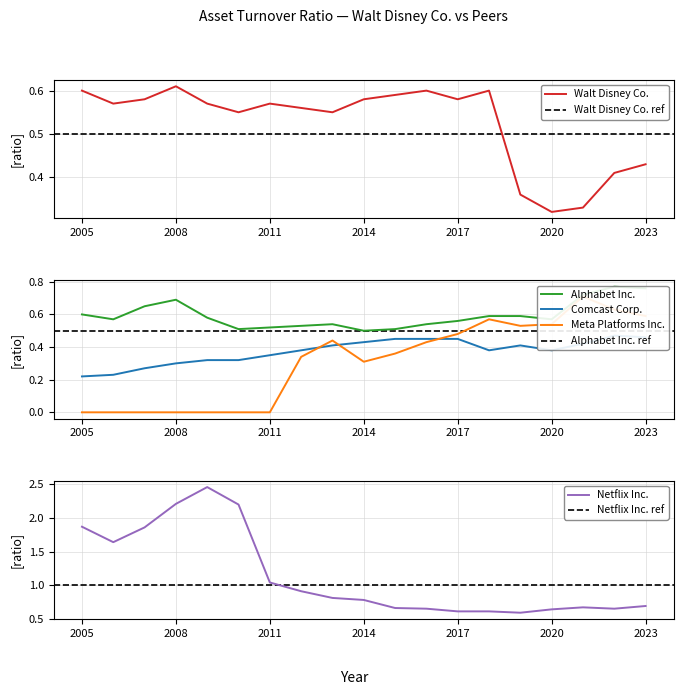

The Comcast Corp. series shows 0.4 at 2020. True or false?

True